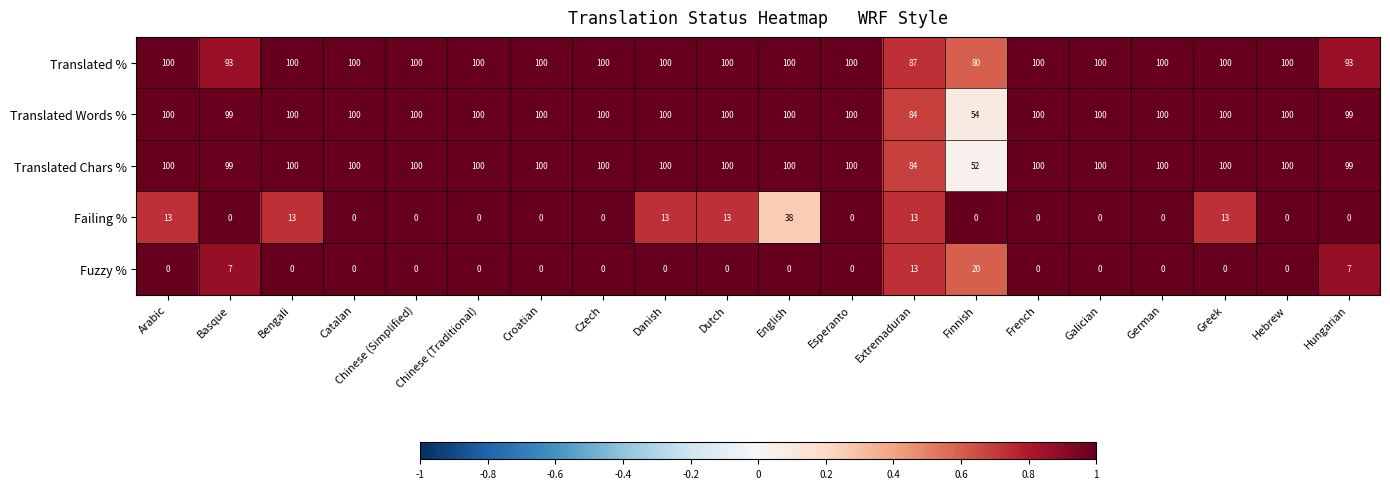

How many categories are shown in the chart?

20